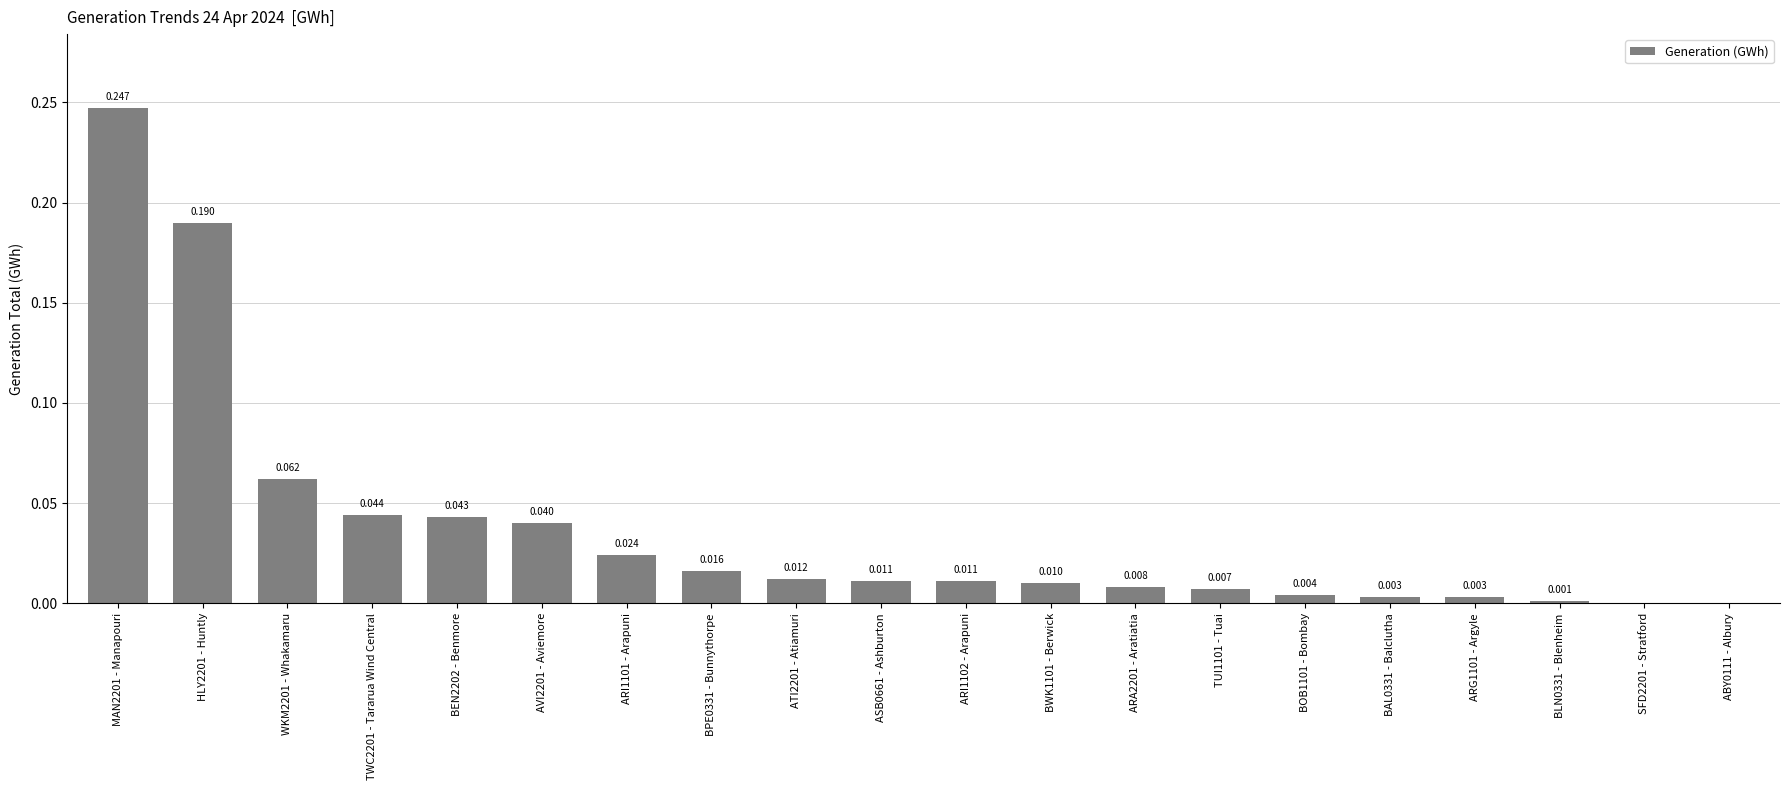

True or false: the data shows 0.0 at BWK1101 - Berwick.

True